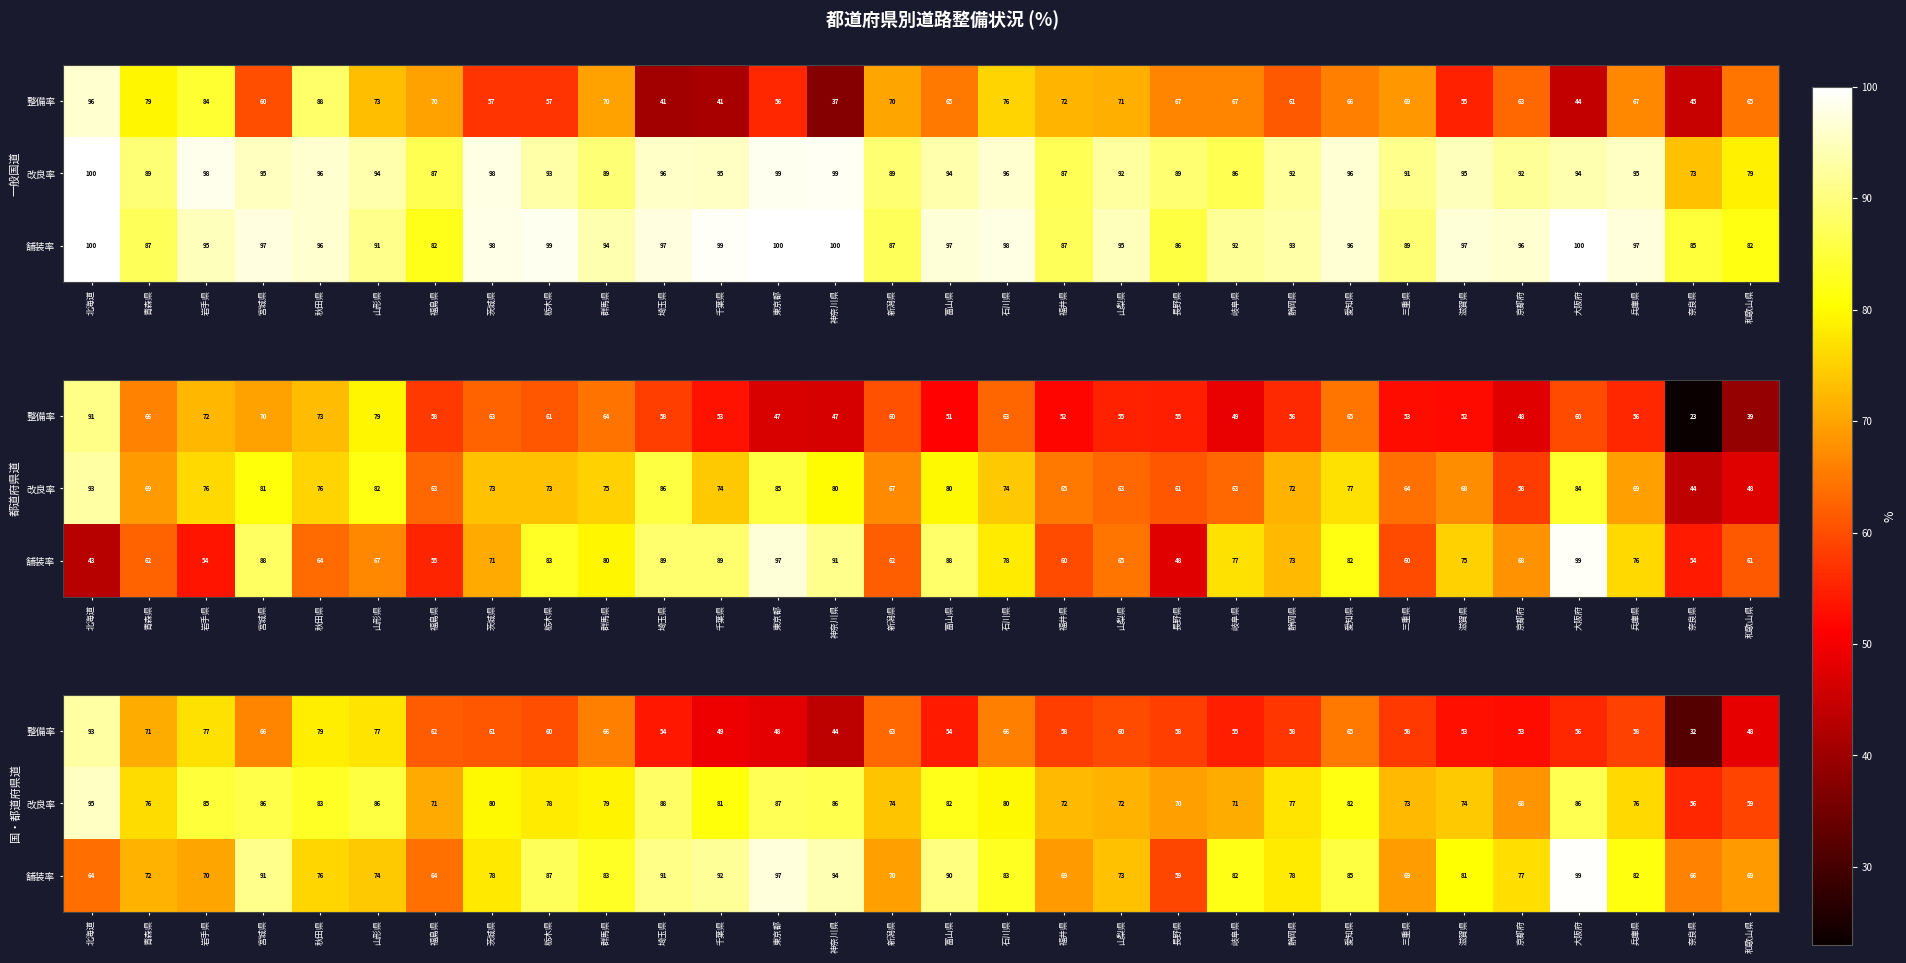

Where does the 整備率 series first go above 58?

北海道